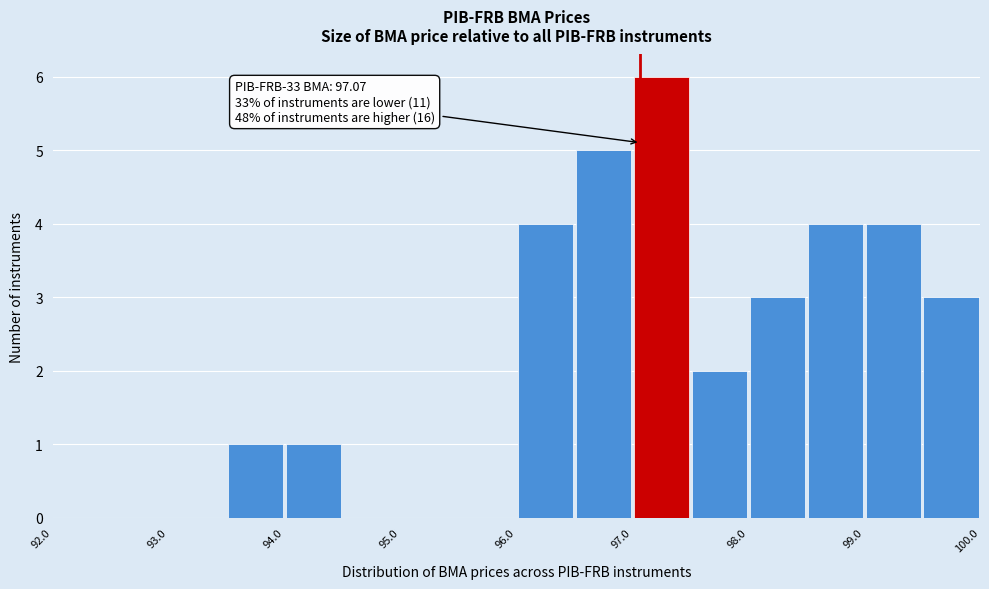

Over which range of the x-axis is the bar tallest?

97.0 to 97.5